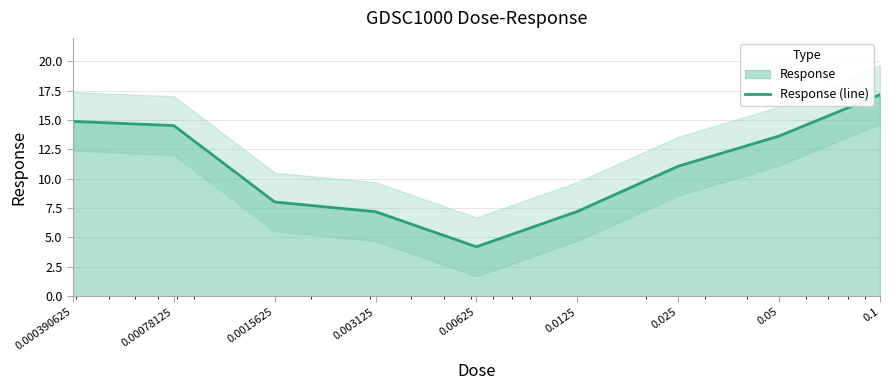

What is the value of the 5th point from the left?

4.2